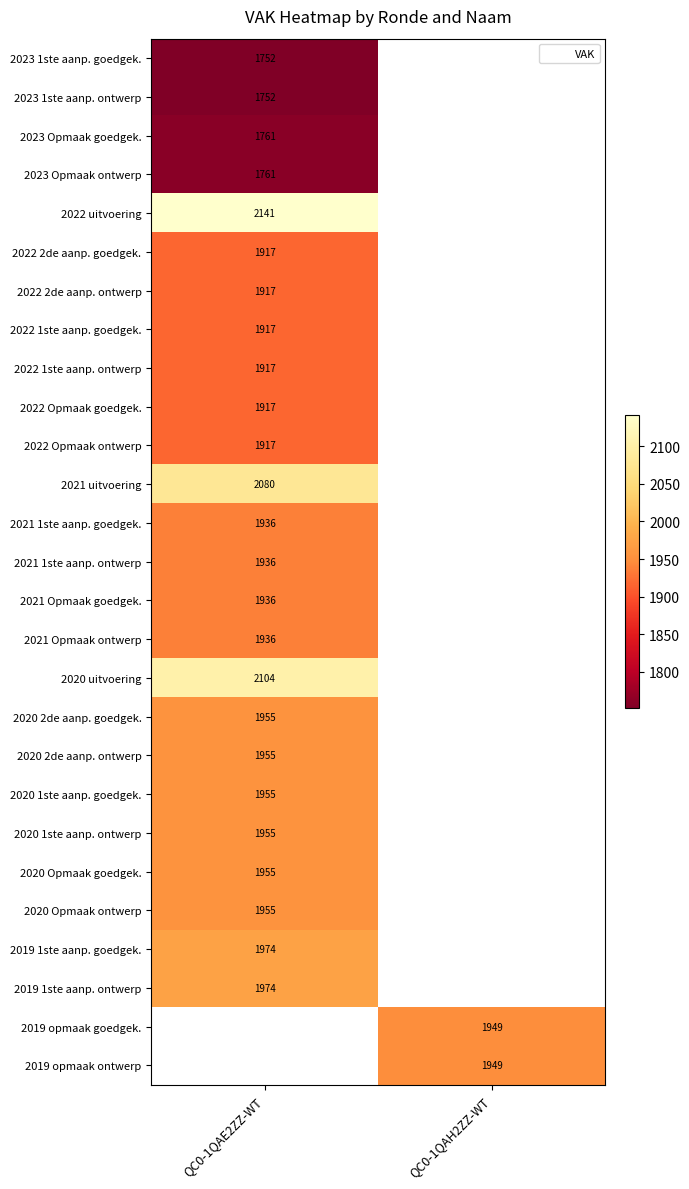

How many distinct data groups are displayed?

27